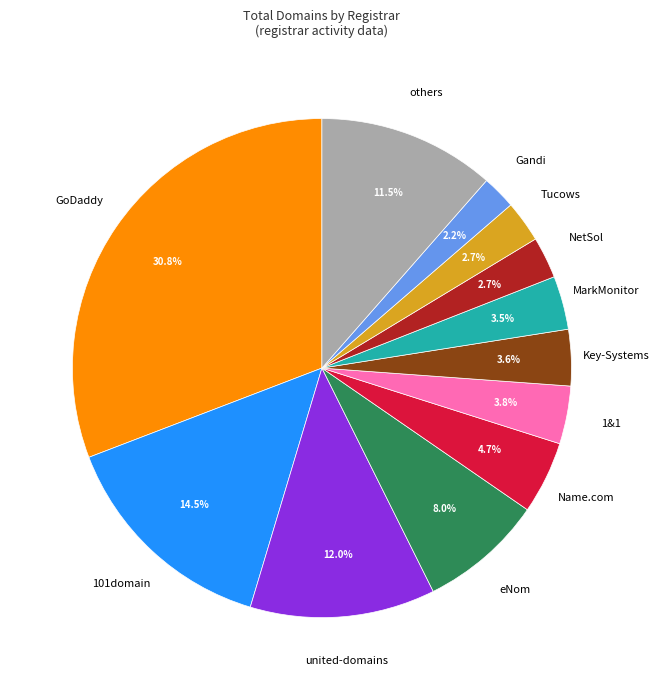

Does any single category account for the majority?

No